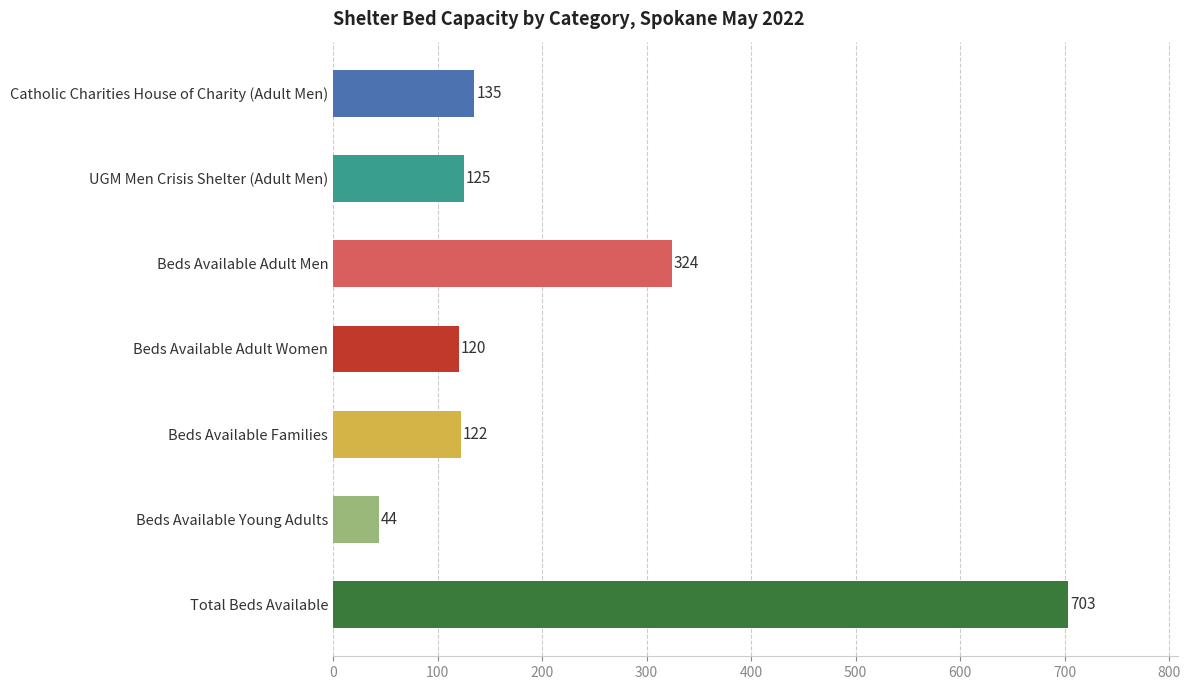

Which has a higher value, Catholic Charities House of Charity (Adult Men) or Beds Available Families?

Catholic Charities House of Charity (Adult Men)